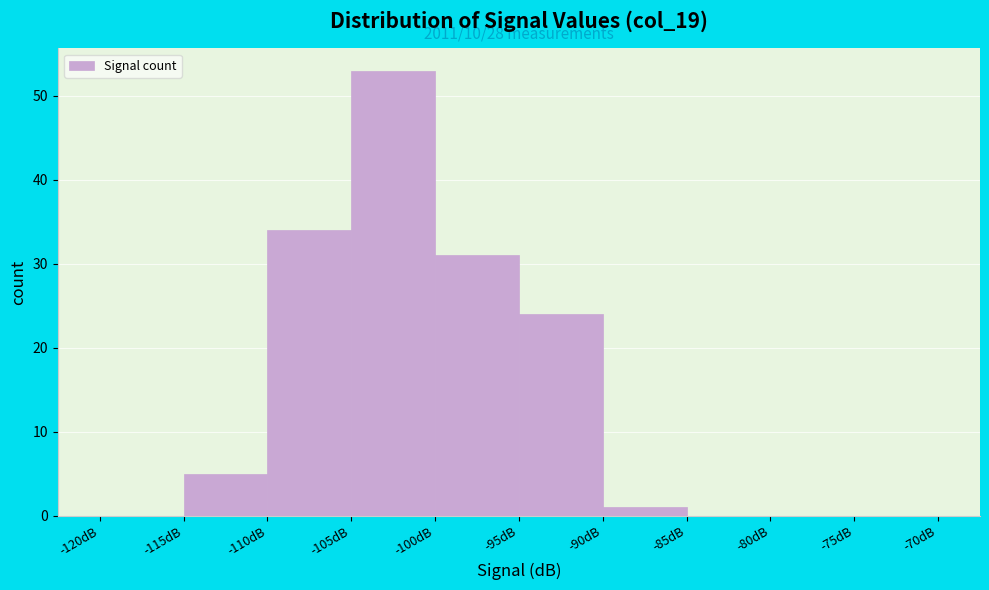

Over which range of the x-axis is the bar tallest?

-105 to -100